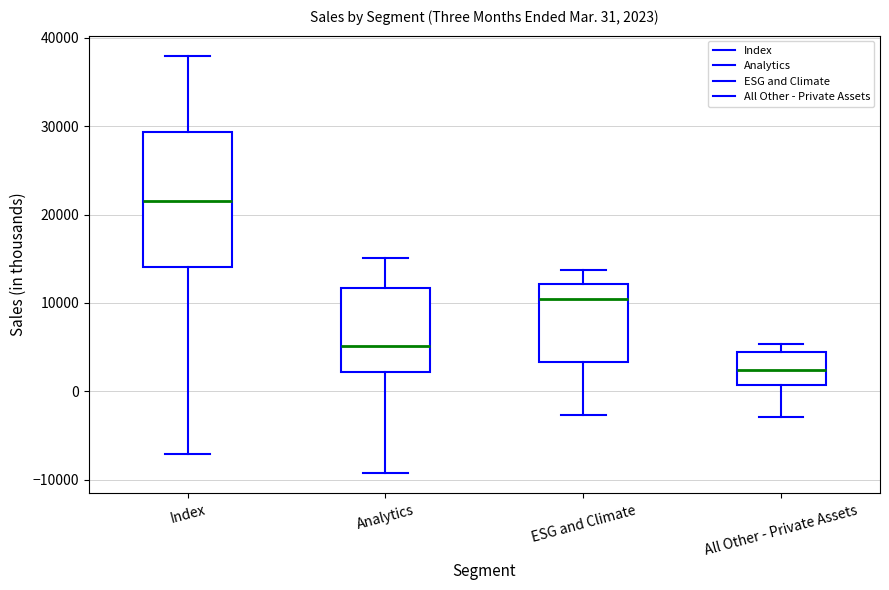

Comparing the boxes themselves (not the whiskers), which one is the tallest?

Index